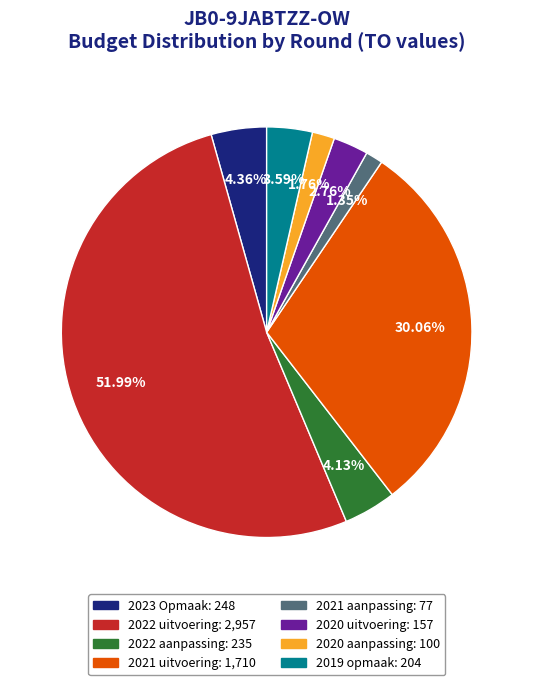

To the nearest percent, what is the difference between the largest and smallest slice percentages?

51%